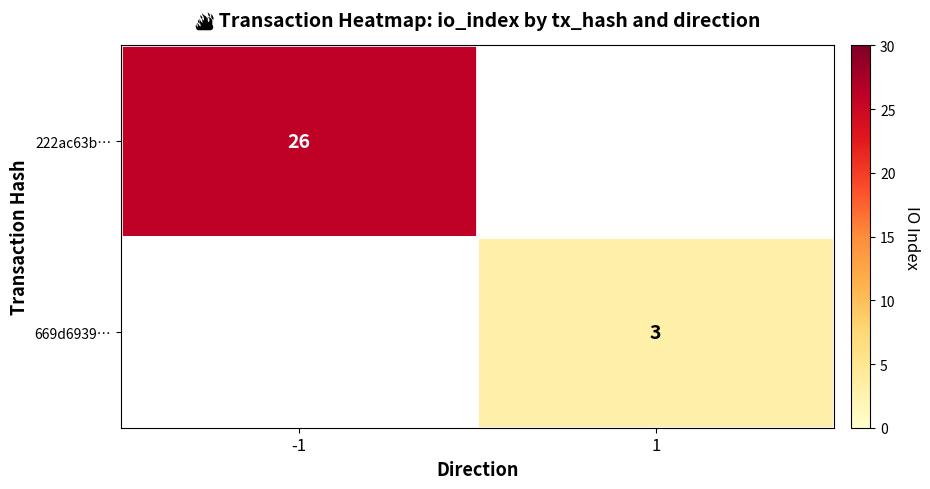

True or false: 222ac63b… has a value of 10.4 at -1.

False